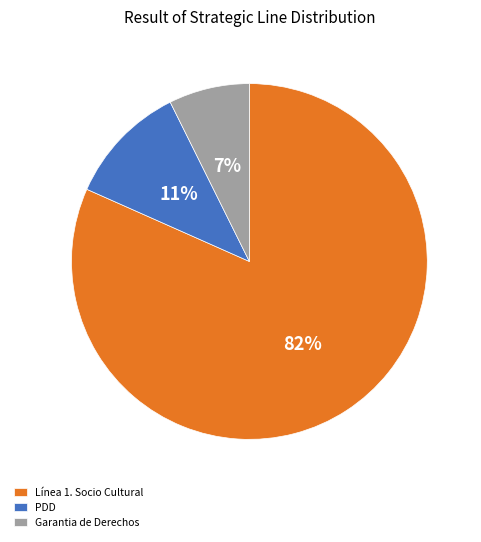

Rank the categories by value from lowest to highest.

Garantia de Derechos, PDD, Línea 1. Socio Cultural